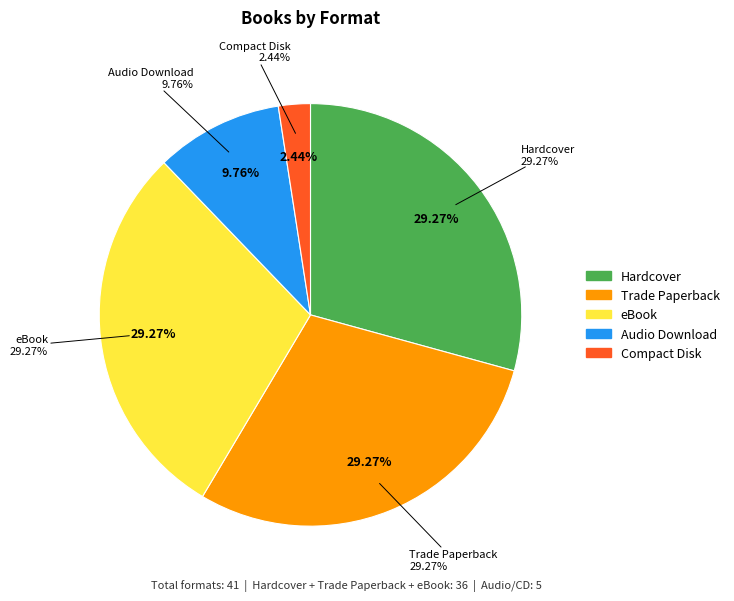

Does any single category account for the majority?

No